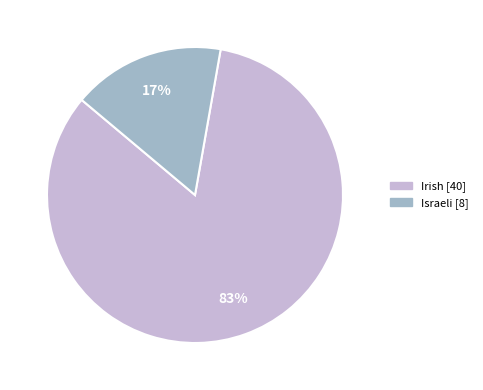

Count the number of slices in the pie.

2